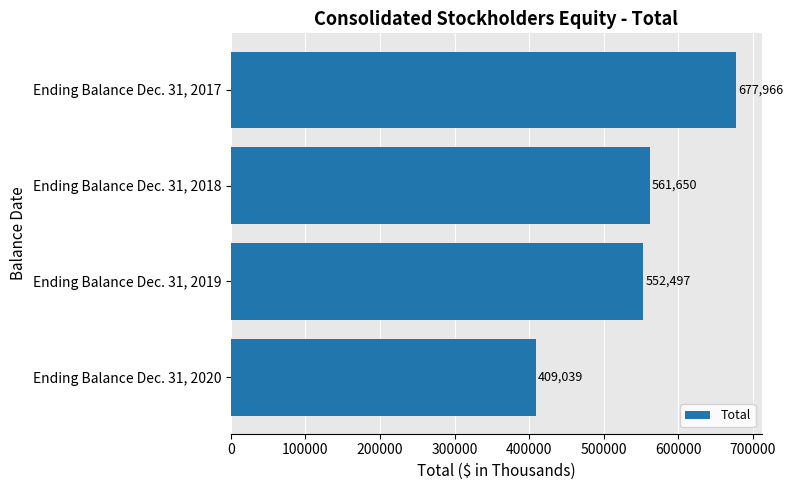

What is the smallest value displayed?

409039